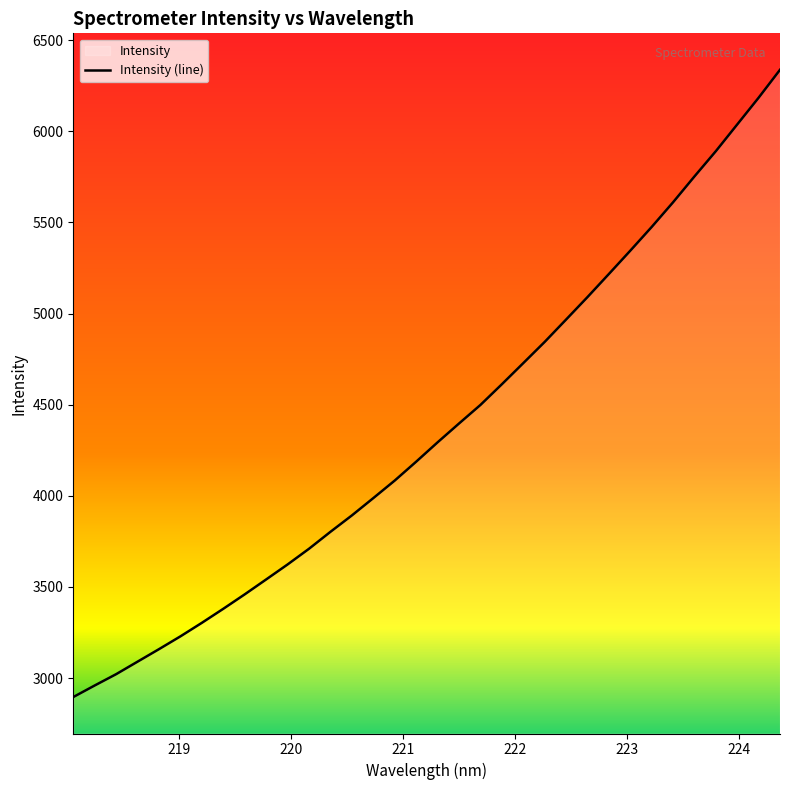

What is the smallest value displayed?

2896.0